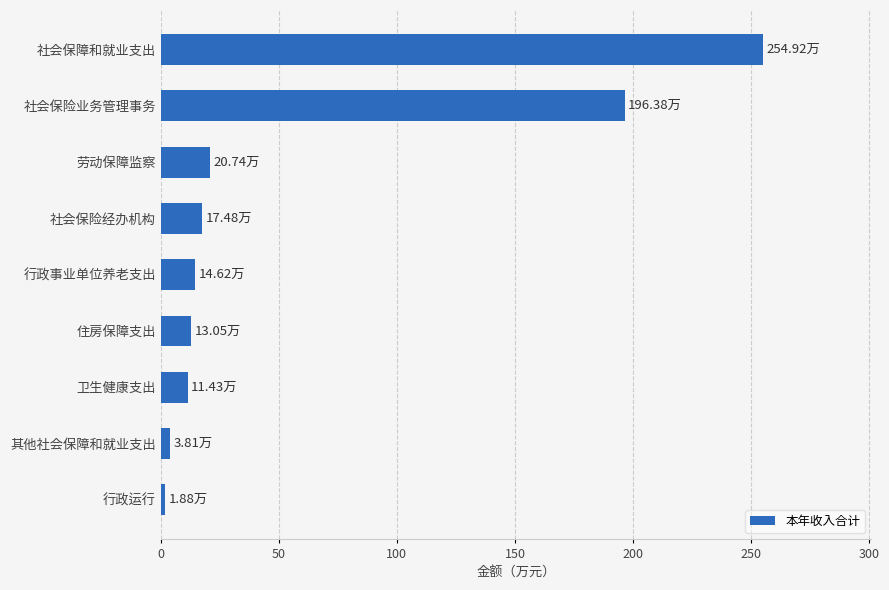

What is the sum of the values at 社会保险经办机构 and 行政事业单位养老支出?

32.1